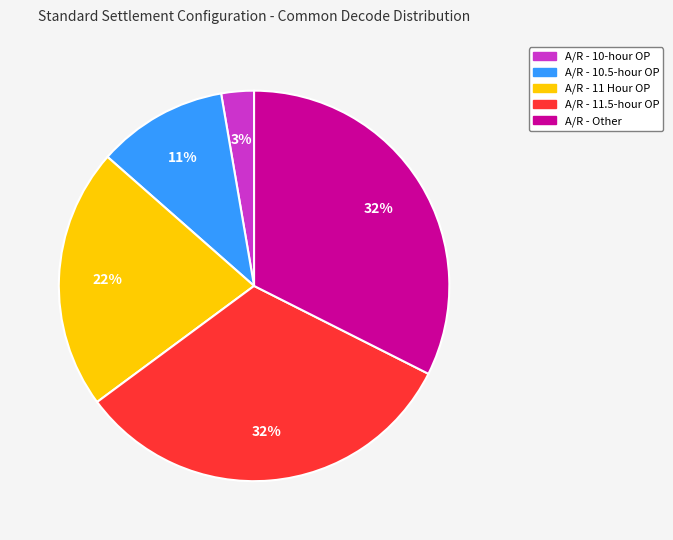

Which category has the smallest portion of the pie?

A/R - 10-hour OP